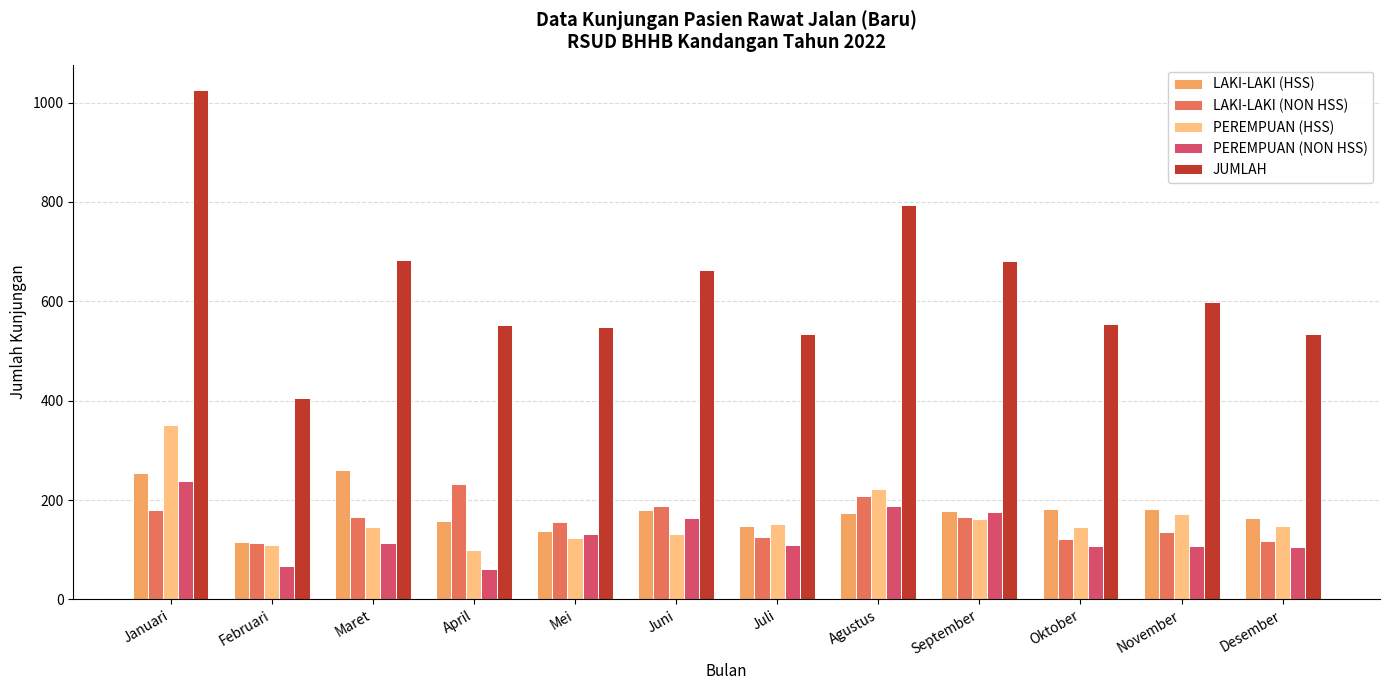

What is the sum of the LAKI-LAKI (NON HSS) values at April and Februari?

345